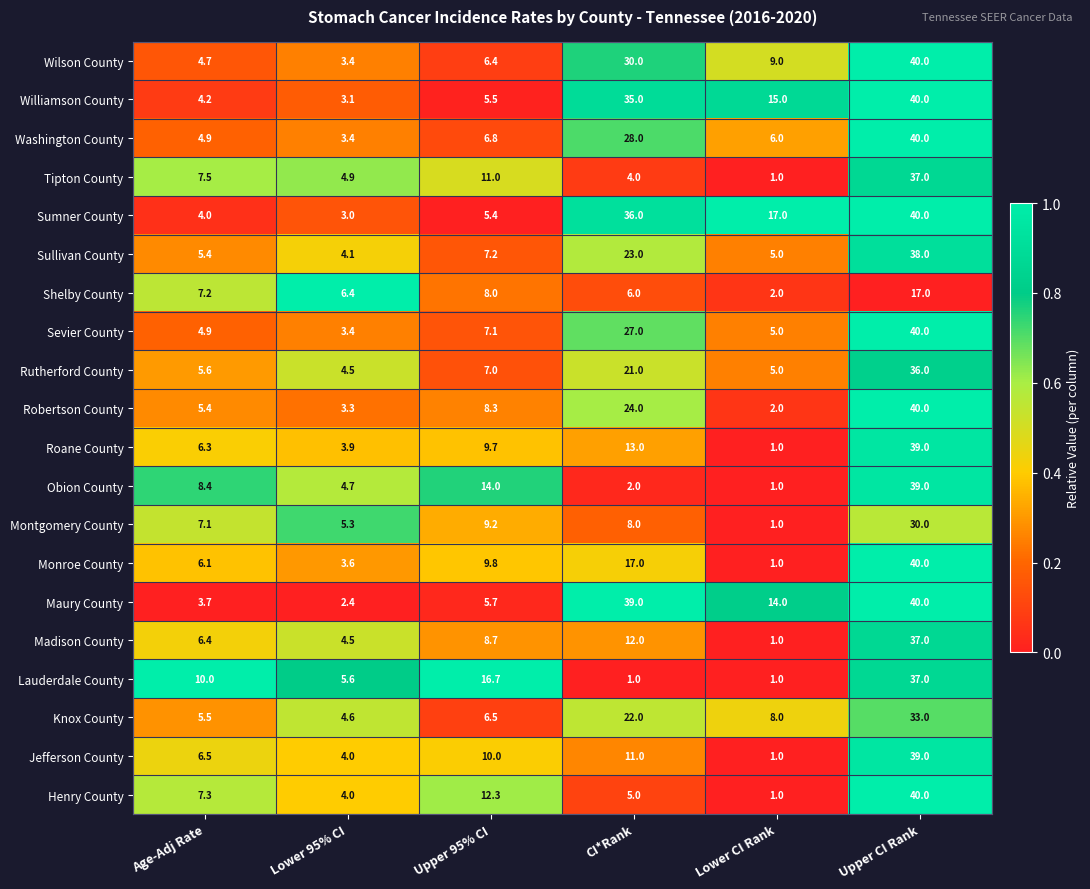

What is the spread (max minus min) of values at Lower CI Rank?

16.0